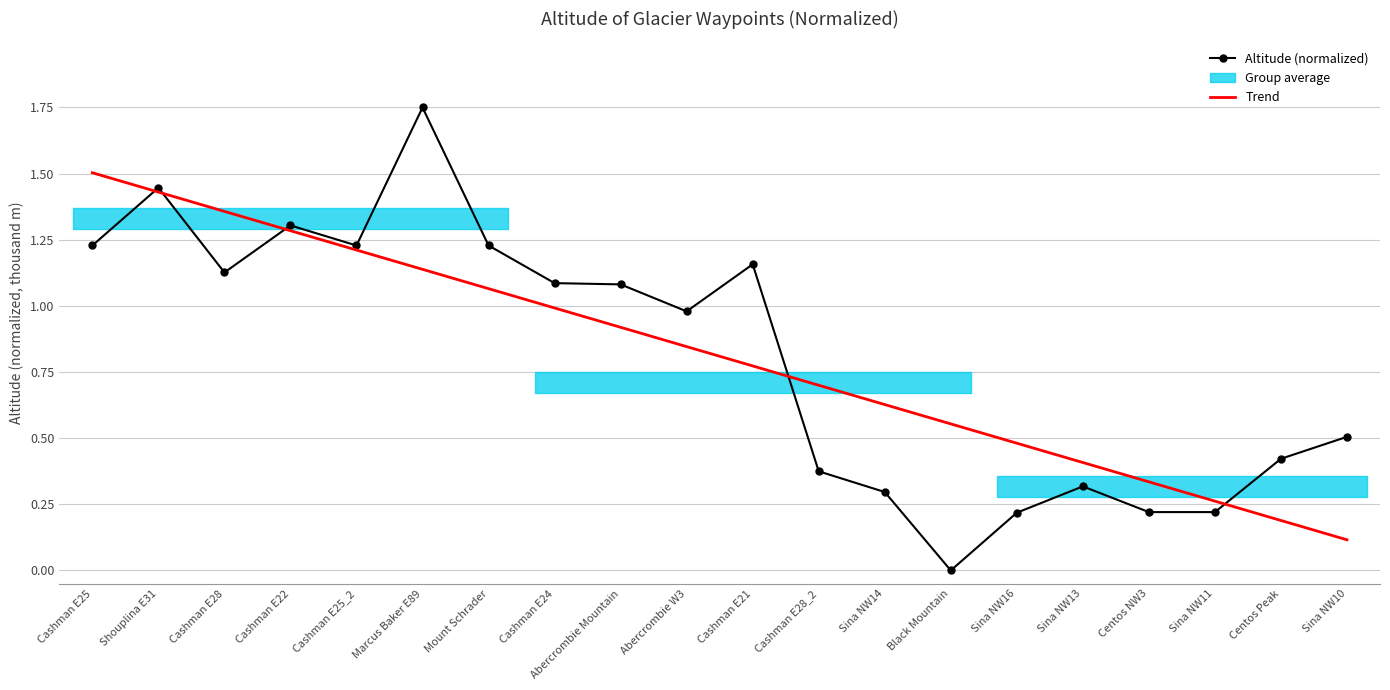

Reading left to right, extract all data points from this chart.

Altitude (normalized): 1.2	1.4	1.1	1.3	1.2	1.8	1.2	1.1	1.1	1.0	1.2	0.4	0.3	0.0	0.2	0.3	0.2	0.2	0.4	0.5
Trend: 1.5	1.4	1.4	1.3	1.2	1.1	1.1	1.0	0.9	0.8	0.8	0.7	0.6	0.6	0.5	0.4	0.3	0.3	0.2	0.1